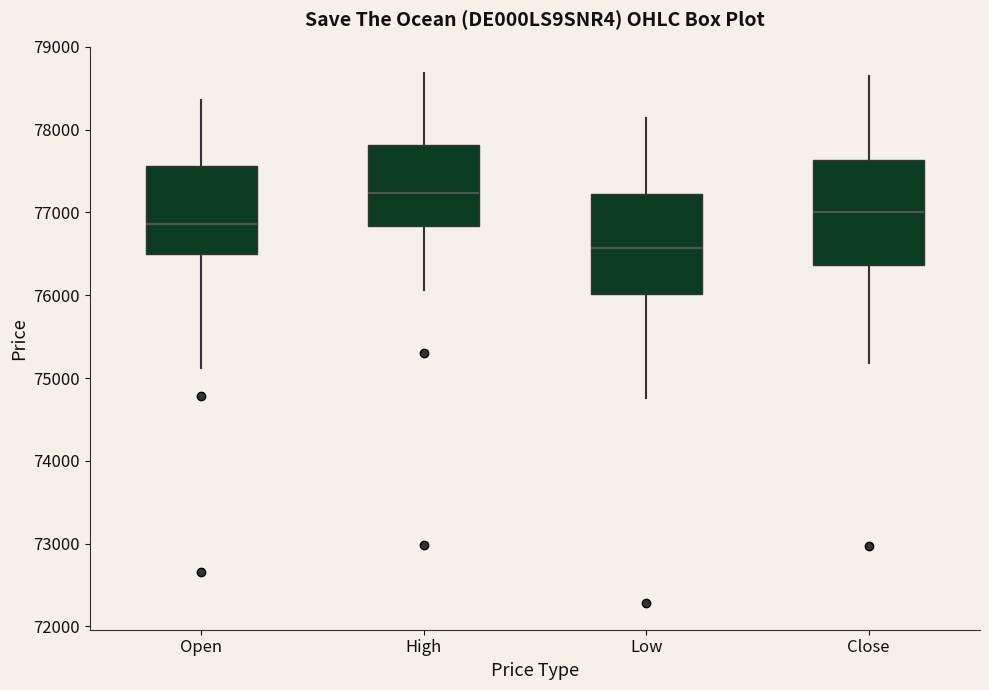

Reading left to right, transcribe this box plot: for each box, give where its median line is, the range the box spans, and where its two whiskers end, as read against the y-axis. The values are not printed on the chart, so give them approximately, as read against the axis.

Open: median 76900, box 76500 to 77600, whiskers 75100 to 78400
High: median 77200, box 76800 to 77800, whiskers 76100 to 78700
Low: median 76600, box 76000 to 77200, whiskers 74800 to 78100
Close: median 77000, box 76400 to 77600, whiskers 75200 to 78700